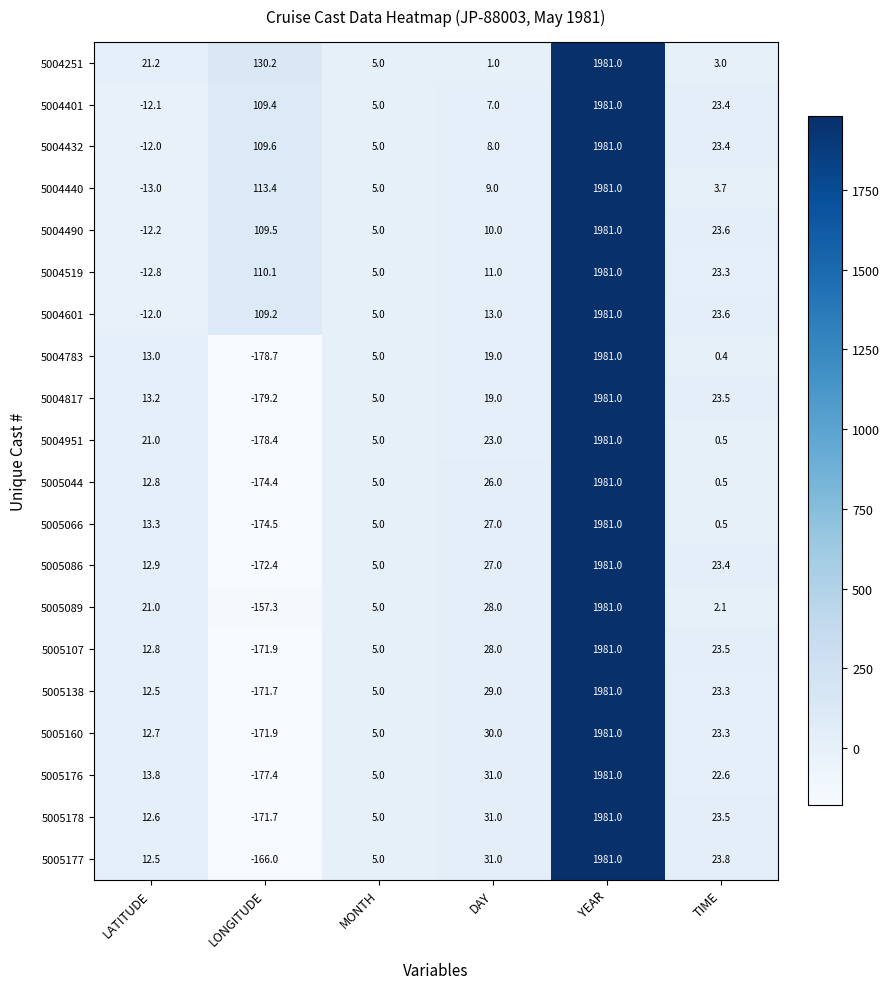

What is the spread (max minus min) of values at LONGITUDE?

309.4